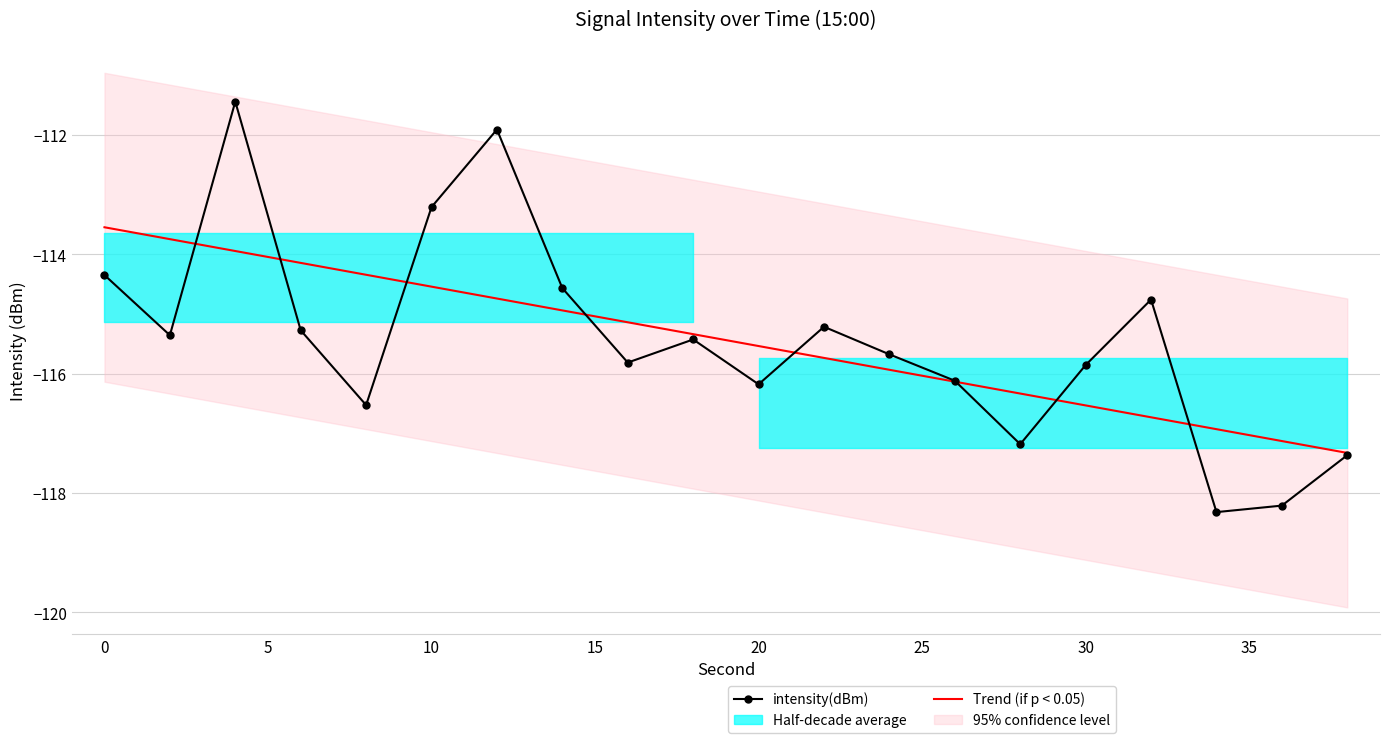

The Trend (if p < 0.05) series shows -77.4 at 30. True or false?

False